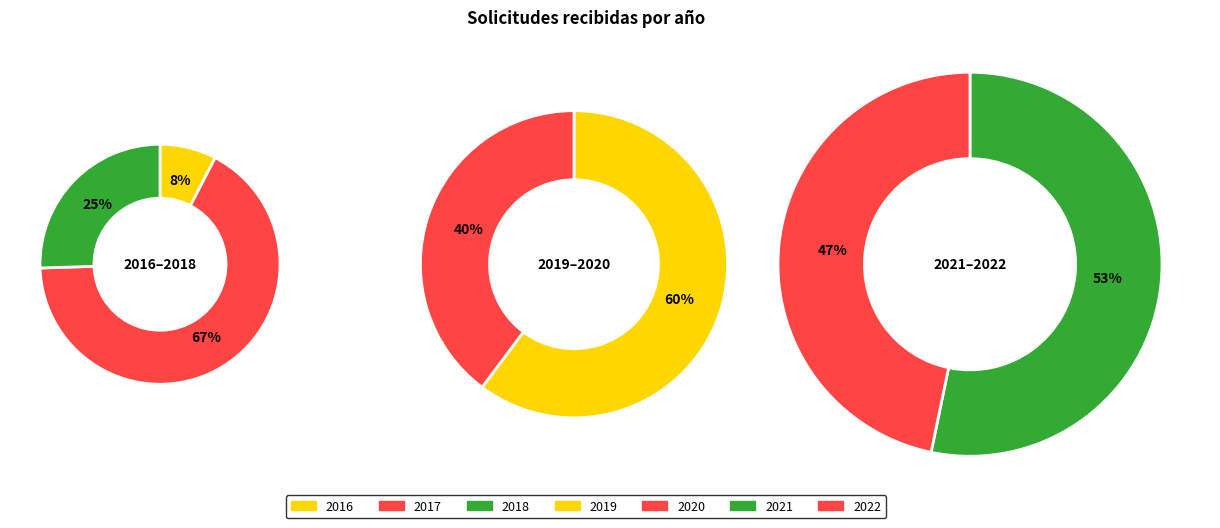

Which category has the smallest portion of the pie?

2016